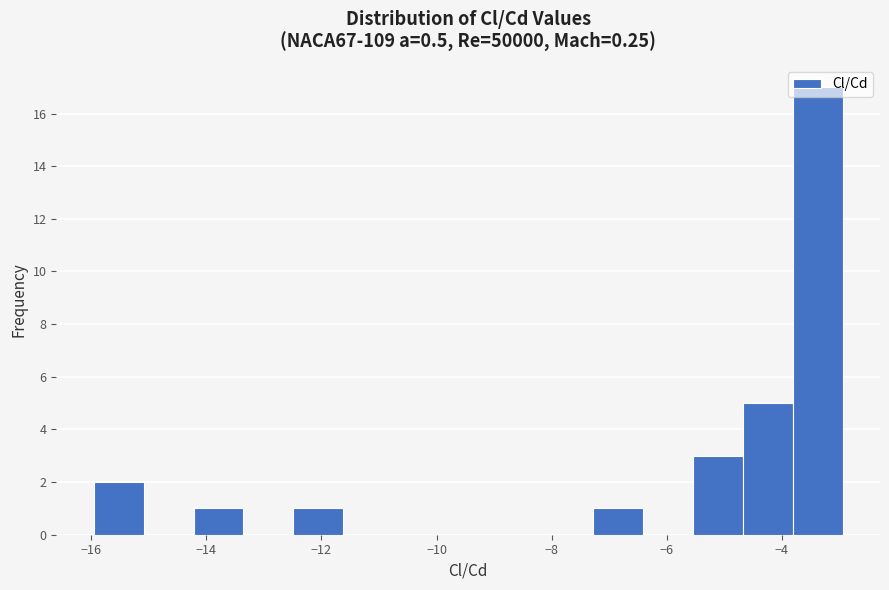

How tall is the bar that spans -16.0 to -15.0 on the x-axis? Neither the bar edges nor the heights are printed on the chart, so give them approximately, as read against the axes.

2